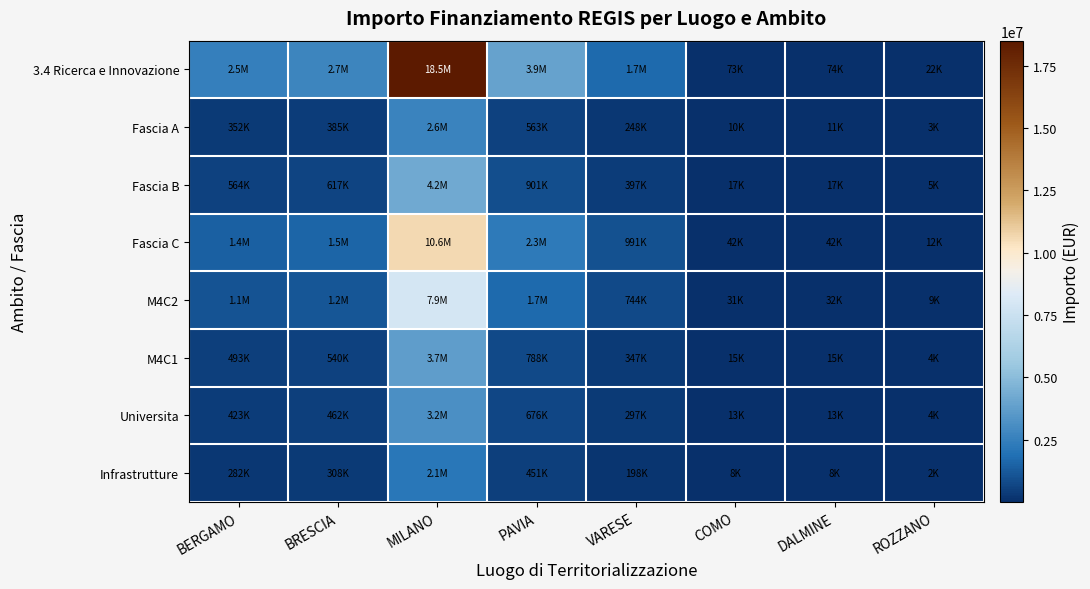

Between BERGAMO and DALMINE, which series saw the biggest shift?

3.4 Ricerca e Innovazione